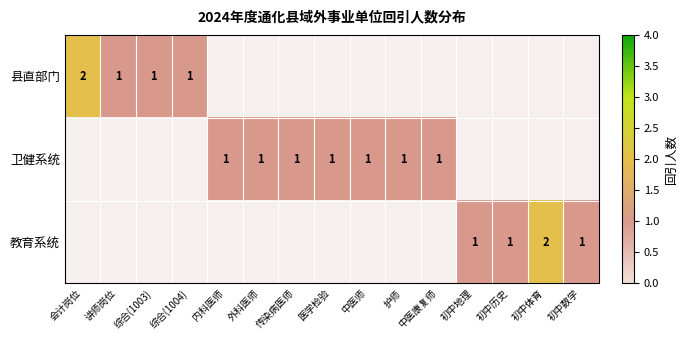

What is the greatest value displayed?

2.0